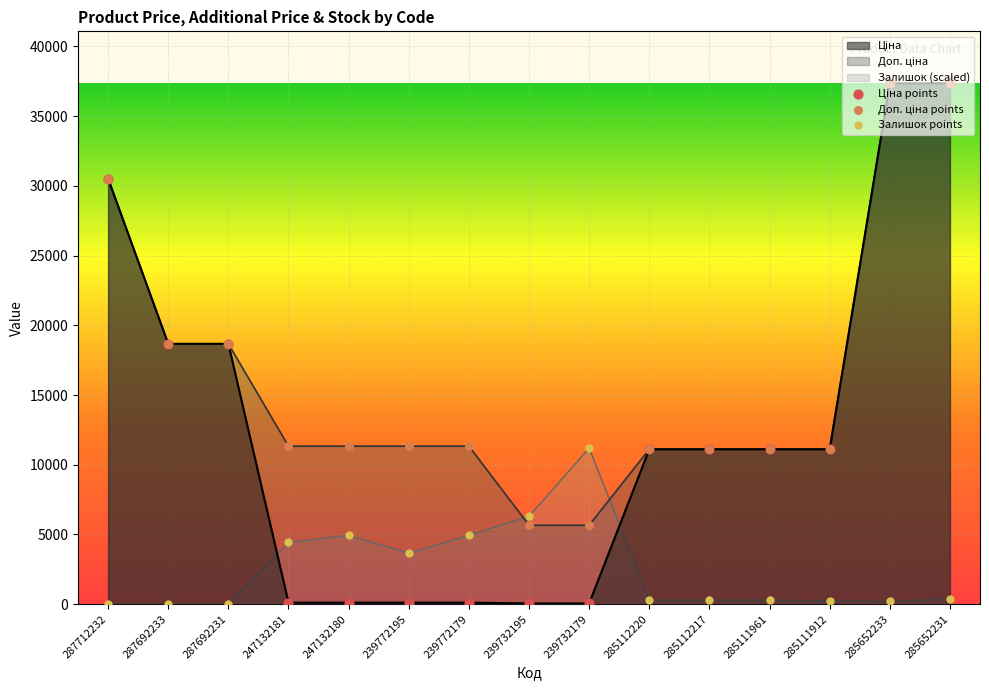

What are all the series names shown in the legend?

Ціна, Доп. ціна, Залишок